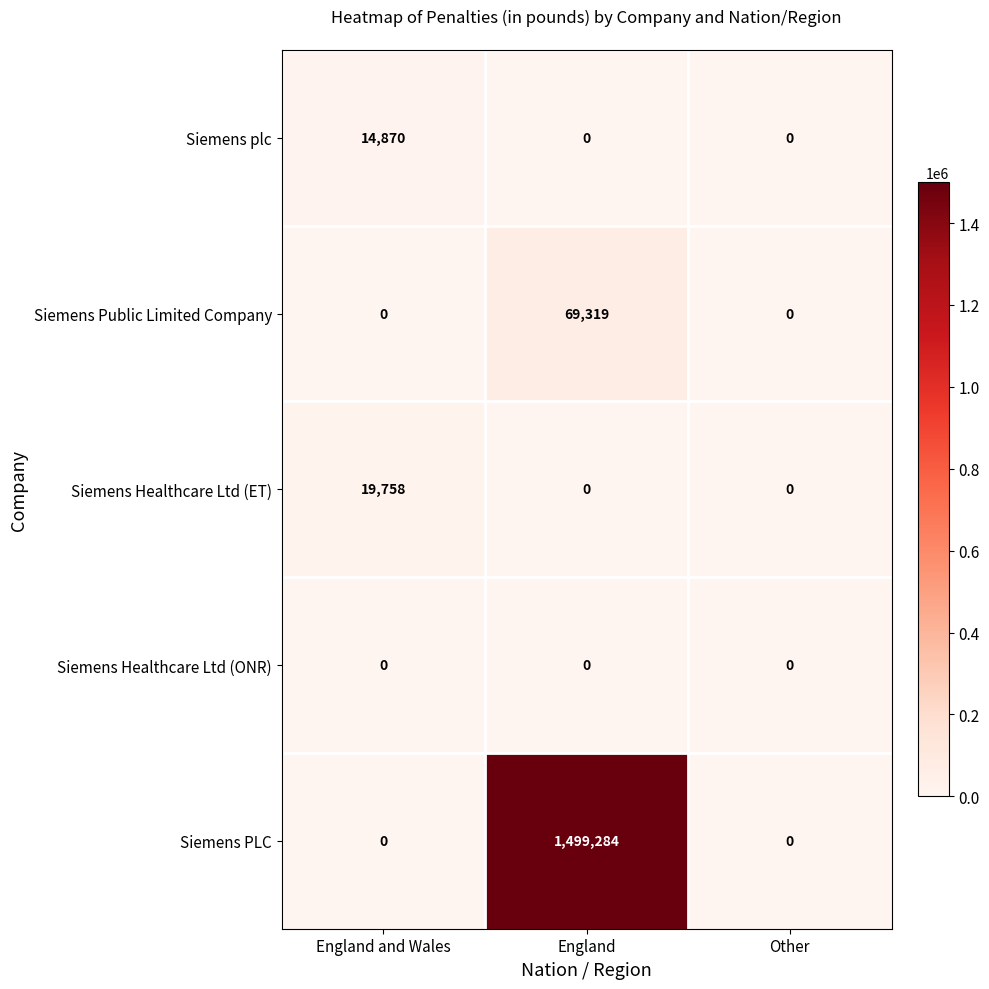

Which series changed the most between England and Other?

Siemens PLC